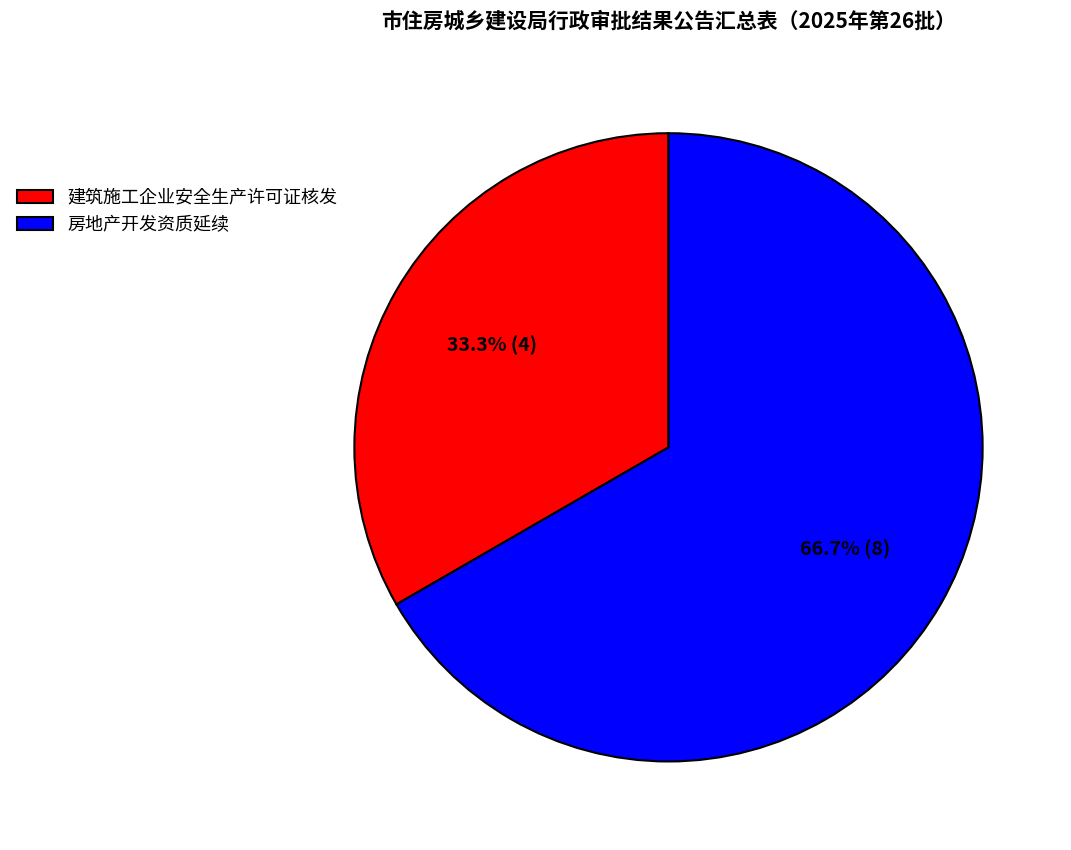

The 建筑施工企业安全生产许可证核发 slice represents 39% of the pie. True or false?

False